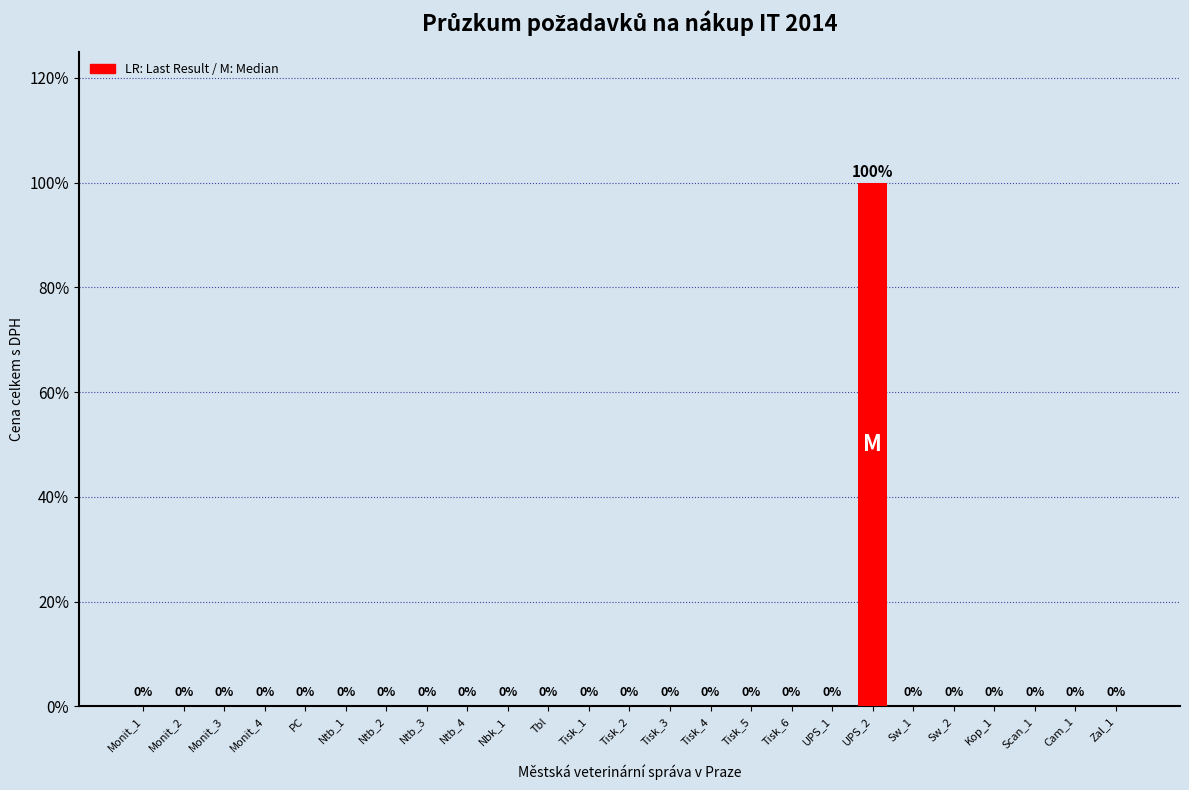

What is the sum of all values?

100